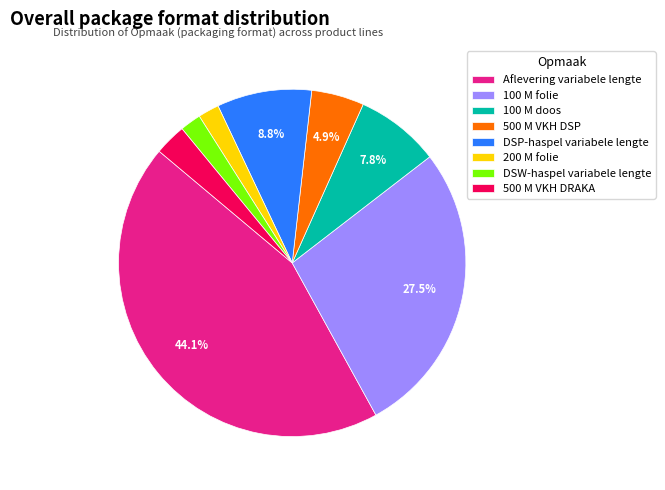

Count the number of slices in the pie.

8